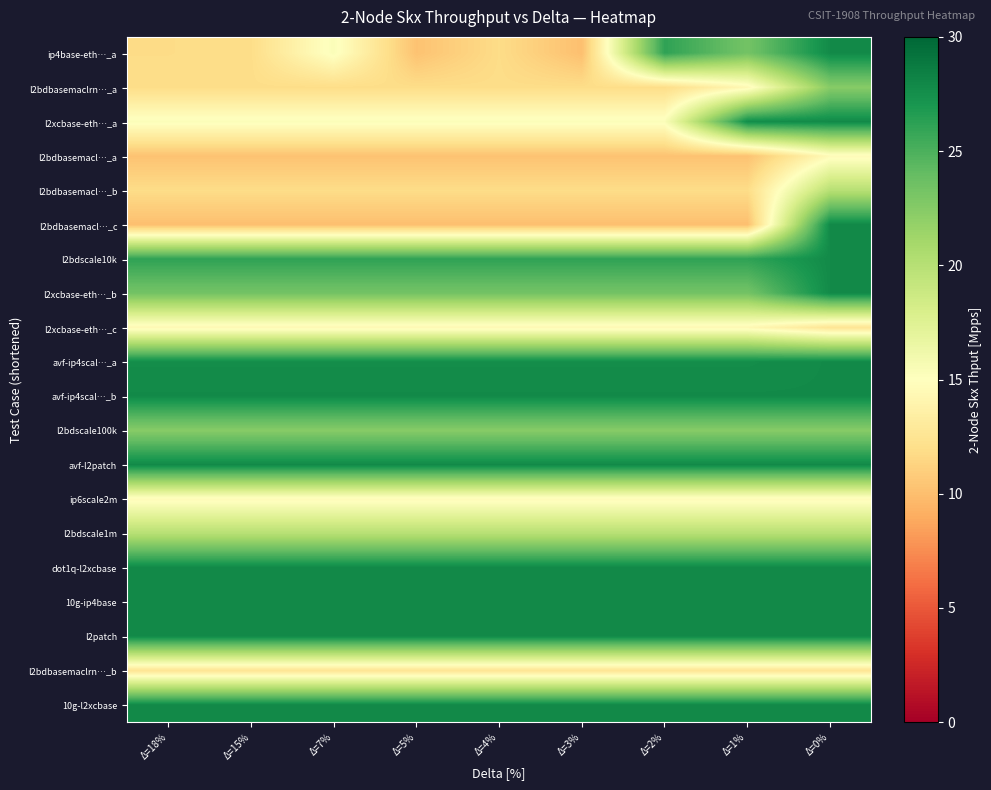

Reading right to left, list all the values displayed in this chart.

ip4base-eth…_a: Δ=0%=27.8	Δ=1%=23.3	Δ=2%=26.1	Δ=3%=10.1	Δ=4%=11.8	Δ=5%=10.3	Δ=7%=15.3	Δ=15%=11.9	Δ=18%=11.8
l2bdbasemaclrn…_a: Δ=0%=22.4	Δ=1%=14.4	Δ=2%=11.9	Δ=3%=11.9	Δ=4%=11.9	Δ=5%=11.9	Δ=7%=11.9	Δ=15%=11.9	Δ=18%=11.9
l2xcbase-eth…_a: Δ=0%=27.8	Δ=1%=27.6	Δ=2%=15.3	Δ=3%=15.3	Δ=4%=15.3	Δ=5%=15.3	Δ=7%=15.3	Δ=15%=15.3	Δ=18%=15.3
l2bdbasemacl…_a: Δ=0%=14.6	Δ=1%=10.3	Δ=2%=10.3	Δ=3%=10.3	Δ=4%=10.3	Δ=5%=10.3	Δ=7%=10.3	Δ=15%=10.3	Δ=18%=10.3
l2bdbasemacl…_b: Δ=0%=20.0	Δ=1%=11.8	Δ=2%=11.8	Δ=3%=11.8	Δ=4%=11.8	Δ=5%=11.8	Δ=7%=11.8	Δ=15%=11.8	Δ=18%=11.8
l2bdbasemacl…_c: Δ=0%=27.8	Δ=1%=10.1	Δ=2%=10.1	Δ=3%=10.1	Δ=4%=10.1	Δ=5%=10.1	Δ=7%=10.1	Δ=15%=10.1	Δ=18%=10.1
l2bdscale10k: Δ=0%=27.8	Δ=1%=26.1	Δ=2%=26.1	Δ=3%=26.1	Δ=4%=26.1	Δ=5%=26.1	Δ=7%=26.1	Δ=15%=26.1	Δ=18%=26.1
l2xcbase-eth…_b: Δ=0%=27.8	Δ=1%=23.3	Δ=2%=23.3	Δ=3%=23.3	Δ=4%=23.3	Δ=5%=23.3	Δ=7%=23.3	Δ=15%=23.3	Δ=18%=23.3
l2xcbase-eth…_c: Δ=0%=12.5	Δ=1%=14.4	Δ=2%=14.4	Δ=3%=14.4	Δ=4%=14.4	Δ=5%=14.4	Δ=7%=14.4	Δ=15%=14.4	Δ=18%=14.4
avf-ip4scal…_a: Δ=0%=27.8	Δ=1%=27.6	Δ=2%=27.6	Δ=3%=27.6	Δ=4%=27.6	Δ=5%=27.6	Δ=7%=27.6	Δ=15%=27.6	Δ=18%=27.6
avf-ip4scal…_b: Δ=0%=27.8	Δ=1%=27.8	Δ=2%=27.8	Δ=3%=27.8	Δ=4%=27.8	Δ=5%=27.8	Δ=7%=27.8	Δ=15%=27.8	Δ=18%=27.8
l2bdscale100k: Δ=0%=22.4	Δ=1%=22.4	Δ=2%=22.4	Δ=3%=22.4	Δ=4%=22.4	Δ=5%=22.4	Δ=7%=22.4	Δ=15%=22.4	Δ=18%=22.4
avf-l2patch: Δ=0%=27.8	Δ=1%=27.8	Δ=2%=27.8	Δ=3%=27.8	Δ=4%=27.8	Δ=5%=27.8	Δ=7%=27.8	Δ=15%=27.8	Δ=18%=27.8
ip6scale2m: Δ=0%=14.6	Δ=1%=14.6	Δ=2%=14.6	Δ=3%=14.6	Δ=4%=14.6	Δ=5%=14.6	Δ=7%=14.6	Δ=15%=14.6	Δ=18%=14.6
l2bdscale1m: Δ=0%=20.0	Δ=1%=20.0	Δ=2%=20.0	Δ=3%=20.0	Δ=4%=20.0	Δ=5%=20.0	Δ=7%=20.0	Δ=15%=20.0	Δ=18%=20.0
dot1q-l2xcbase: Δ=0%=27.8	Δ=1%=27.8	Δ=2%=27.8	Δ=3%=27.8	Δ=4%=27.8	Δ=5%=27.8	Δ=7%=27.8	Δ=15%=27.8	Δ=18%=27.8
10g-ip4base: Δ=0%=27.8	Δ=1%=27.8	Δ=2%=27.8	Δ=3%=27.8	Δ=4%=27.8	Δ=5%=27.8	Δ=7%=27.8	Δ=15%=27.8	Δ=18%=27.8
l2patch: Δ=0%=27.8	Δ=1%=27.8	Δ=2%=27.8	Δ=3%=27.8	Δ=4%=27.8	Δ=5%=27.8	Δ=7%=27.8	Δ=15%=27.8	Δ=18%=27.8
l2bdbasemaclrn…_b: Δ=0%=12.5	Δ=1%=12.5	Δ=2%=12.5	Δ=3%=12.5	Δ=4%=12.5	Δ=5%=12.5	Δ=7%=12.5	Δ=15%=12.5	Δ=18%=12.5
10g-l2xcbase: Δ=0%=27.8	Δ=1%=27.8	Δ=2%=27.8	Δ=3%=27.8	Δ=4%=27.8	Δ=5%=27.8	Δ=7%=27.8	Δ=15%=27.8	Δ=18%=27.8